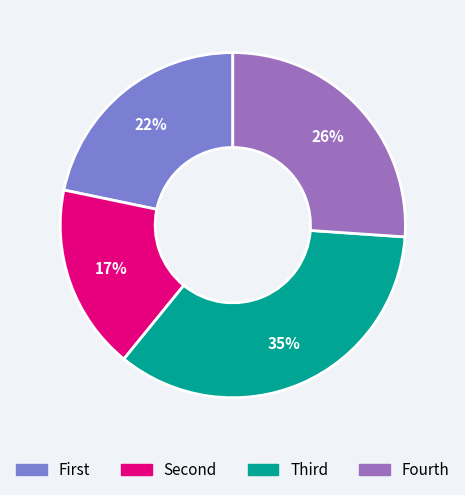

To the nearest percent, what is the average slice percentage?

25%